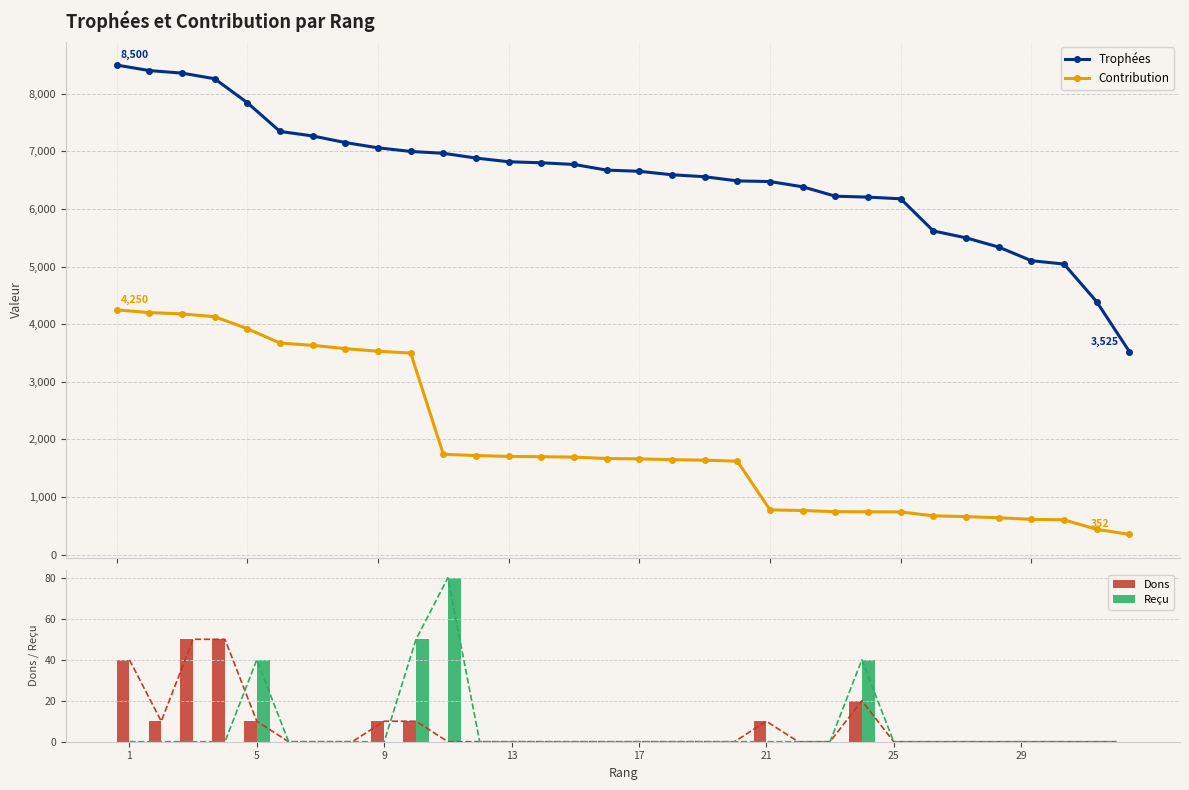

What is the sum of all Reçu values?

210